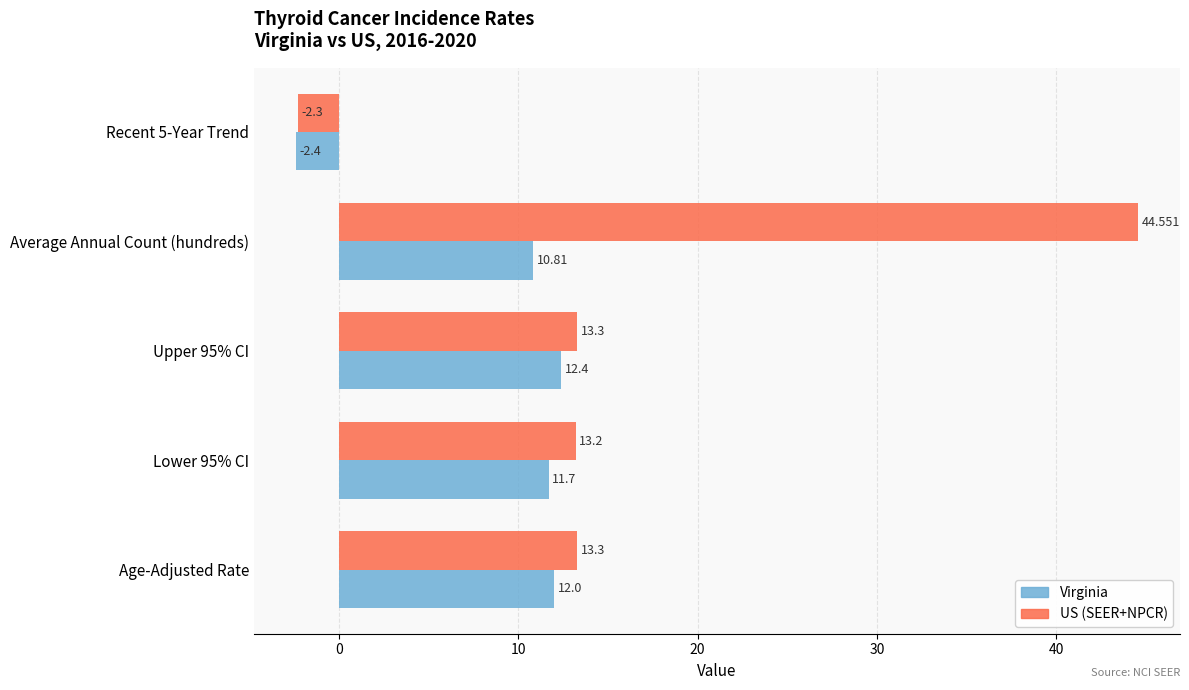

Which category has the highest value in the US (SEER+NPCR) series?

Average Annual Count (hundreds)